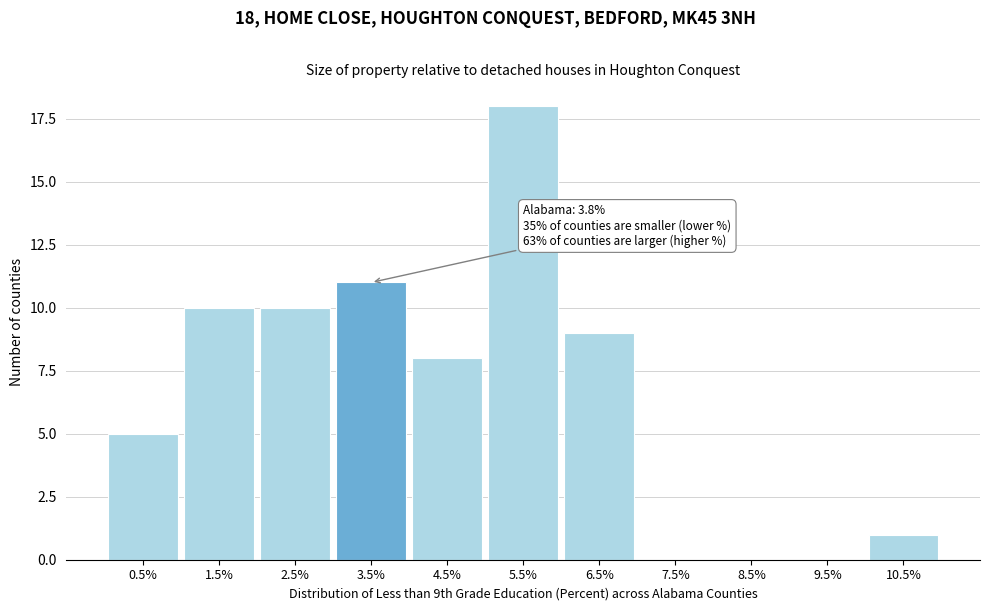

Reading left to right, list all the values displayed in this chart.

0.5%=5	1.5%=10	2.5%=10	3.5%=11	4.5%=8	5.5%=18	6.5%=9	7.5%=0	8.5%=0	9.5%=0	10.5%=1